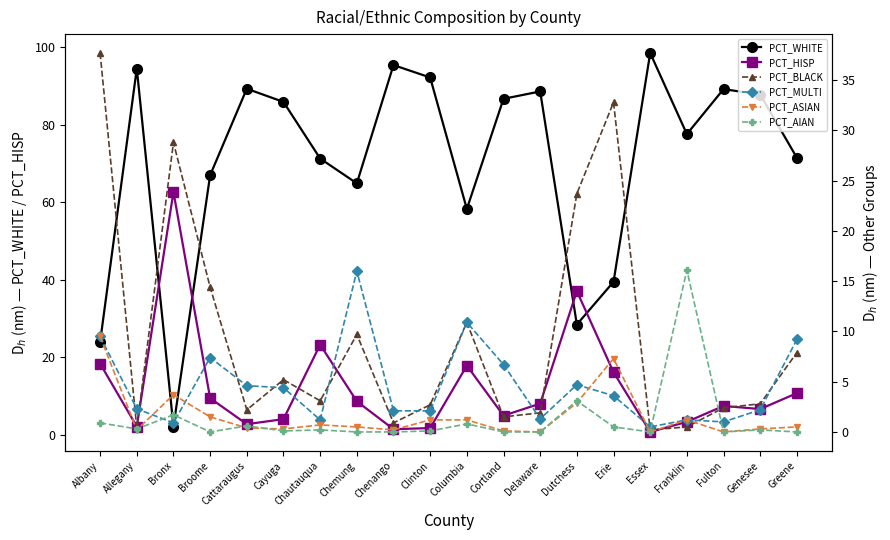

Reading left to right, list all the values displayed in this chart.

PCT_WHITE: Albany=24.0	Allegany=94.5	Bronx=2.2	Broome=67.0	Cattaraugus=89.3	Cayuga=85.9	Chautauqua=71.3	Chemung=64.9	Chenango=95.4	Clinton=92.2	Columbia=58.3	Cortland=86.7	Delaware=88.6	Dutchess=28.5	Erie=39.5	Essex=98.5	Franklin=77.6	Fulton=89.2	Genesee=87.8	Greene=71.5
PCT_HISP: Albany=18.4	Allegany=2.2	Bronx=62.7	Broome=9.5	Cattaraugus=2.8	Cayuga=4.1	Chautauqua=23.3	Chemung=8.7	Chenango=1.5	Clinton=1.8	Columbia=17.9	Cortland=5.0	Delaware=8.1	Dutchess=37.1	Erie=16.2	Essex=0.8	Franklin=3.4	Fulton=7.5	Genesee=6.7	Greene=10.8
PCT_BLACK: Albany=37.7	Allegany=0.4	Bronx=28.8	Broome=14.4	Cattaraugus=2.2	Cayuga=5.2	Chautauqua=3.1	Chemung=9.7	Chenango=0.9	Clinton=2.7	Columbia=10.9	Cortland=1.5	Delaware=1.9	Dutchess=23.7	Erie=32.8	Essex=0.2	Franklin=0.5	Fulton=2.4	Genesee=2.8	Greene=7.9
PCT_MULTI: Albany=9.5	Allegany=2.3	Bronx=0.9	Broome=7.4	Cattaraugus=4.6	Cayuga=4.4	Chautauqua=1.2	Chemung=16.0	Chenango=2.1	Clinton=2.1	Columbia=10.9	Cortland=6.7	Delaware=1.3	Dutchess=4.7	Erie=3.6	Essex=0.5	Franklin=1.2	Fulton=1.0	Genesee=2.2	Greene=9.2
PCT_ASIAN: Albany=9.5	Allegany=0.2	Bronx=3.7	Broome=1.5	Cattaraugus=0.4	Cayuga=0.3	Chautauqua=0.7	Chemung=0.5	Chenango=0.2	Clinton=1.2	Columbia=1.2	Cortland=0.1	Delaware=0.0	Dutchess=2.9	Erie=7.3	Essex=0.0	Franklin=1.2	Fulton=0.0	Genesee=0.3	Greene=0.5
PCT_AIAN: Albany=0.9	Allegany=0.3	Bronx=1.7	Broome=0.0	Cattaraugus=0.6	Cayuga=0.1	Chautauqua=0.2	Chemung=0.0	Chenango=0.0	Clinton=0.1	Columbia=0.8	Cortland=0.0	Delaware=0.0	Dutchess=3.1	Erie=0.5	Essex=0.0	Franklin=16.1	Fulton=0.0	Genesee=0.2	Greene=0.0